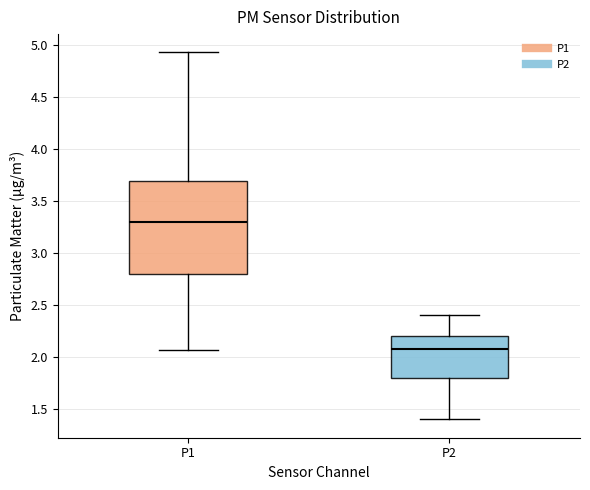

Where does the median line of the box for P1 sit on the y-axis? The values are not printed on the chart, so give them approximately, as read against the axis.

3.30